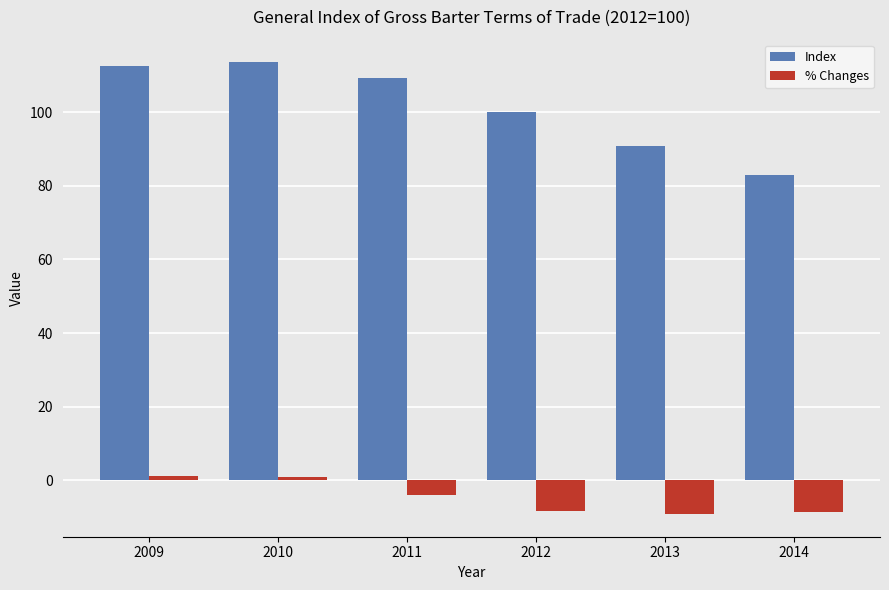

What is the sum of the Index values at 2014 and 2009?

195.7